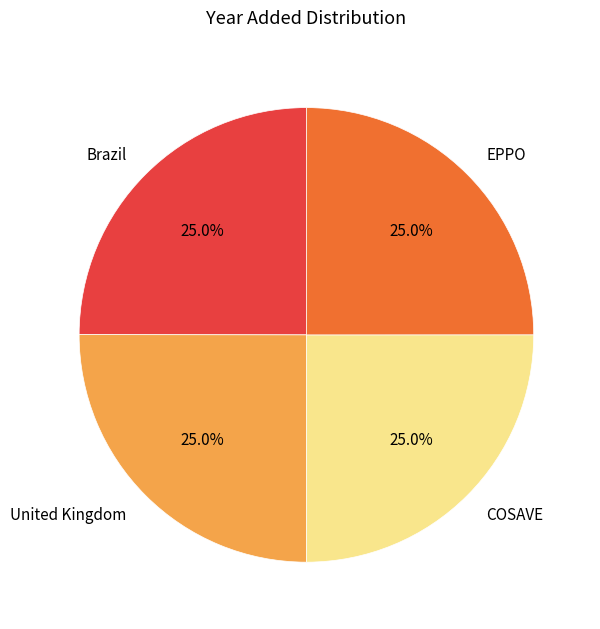

How many slices are in this pie chart?

4